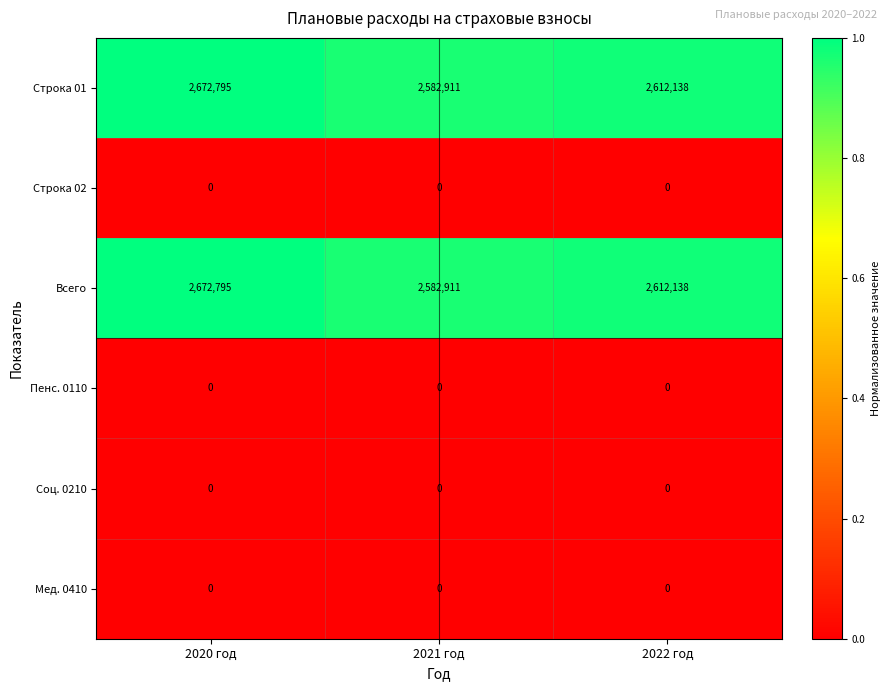

At how many categories does at least one series exceed 1633205?

3